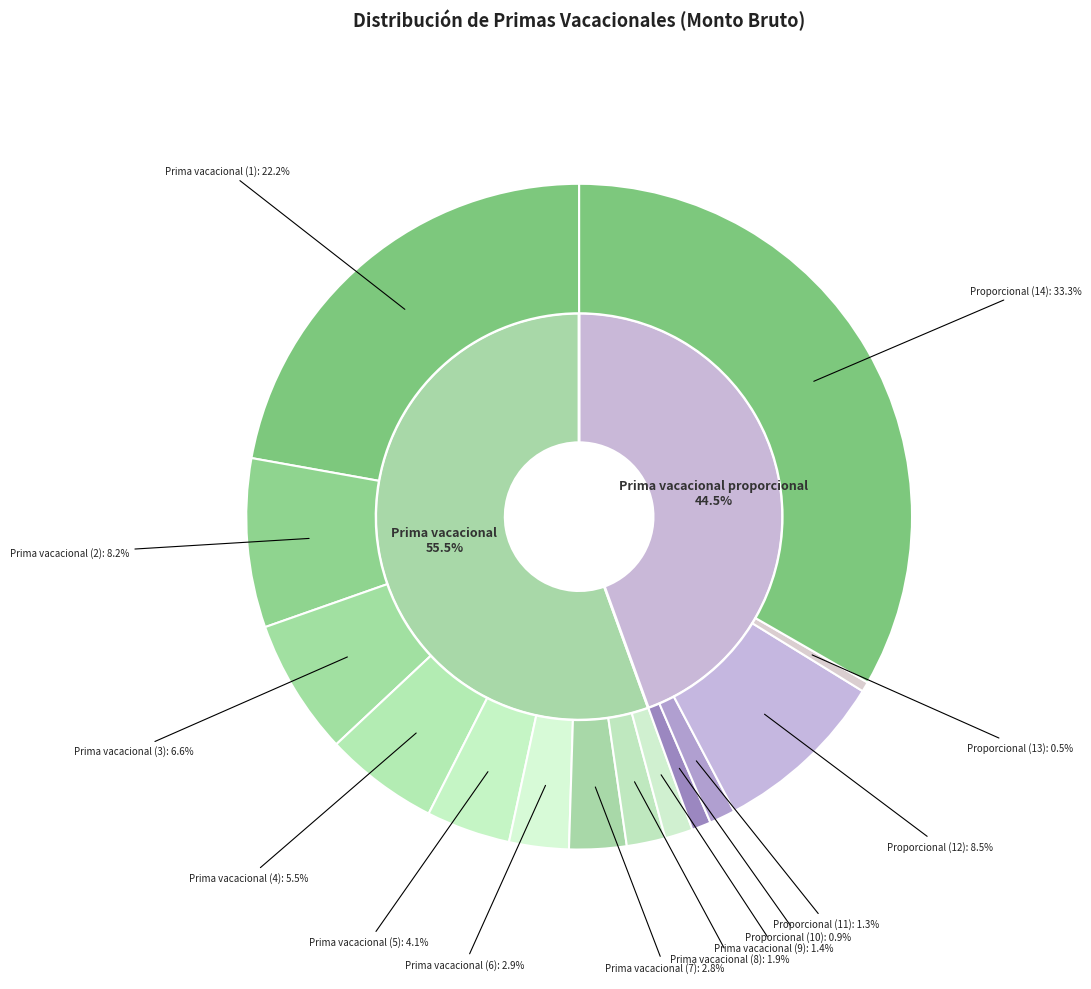

The Prima vacacional (2) slice represents 19% of the pie. True or false?

False